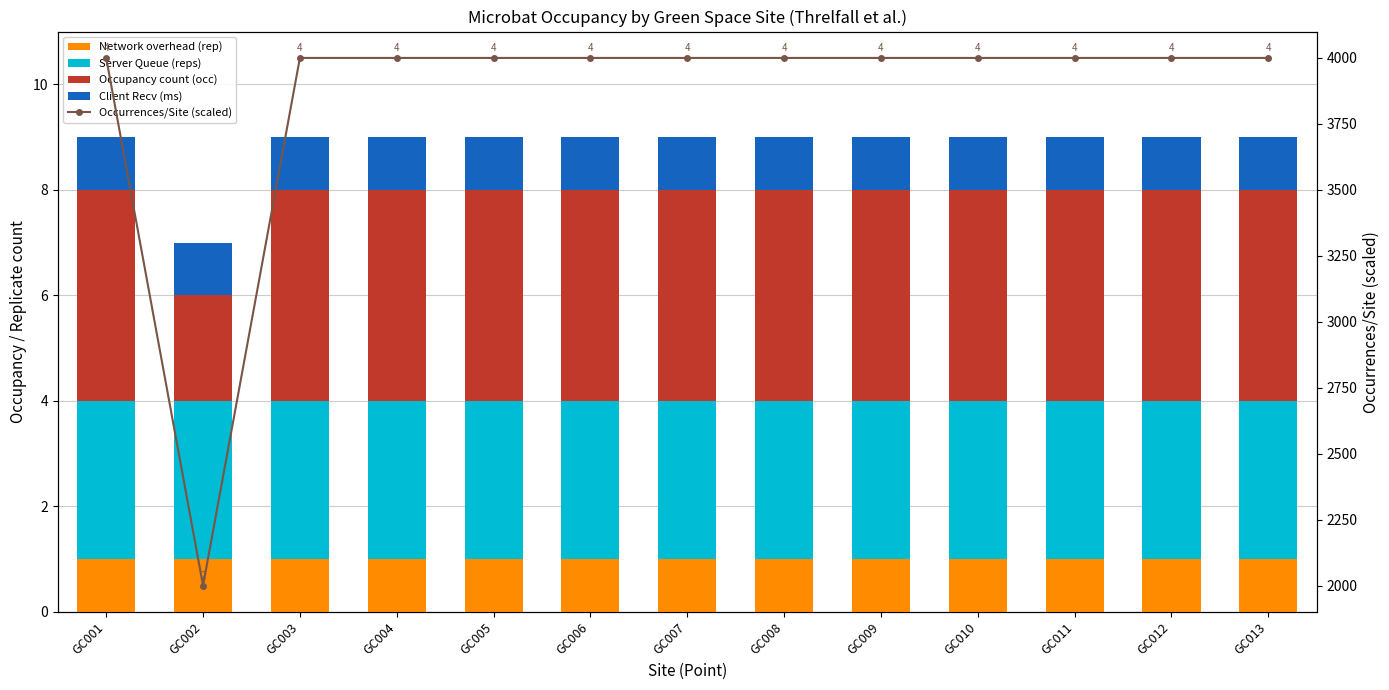

The Occurrences/Site (scaled) series shows 6609 at GC010. True or false?

False